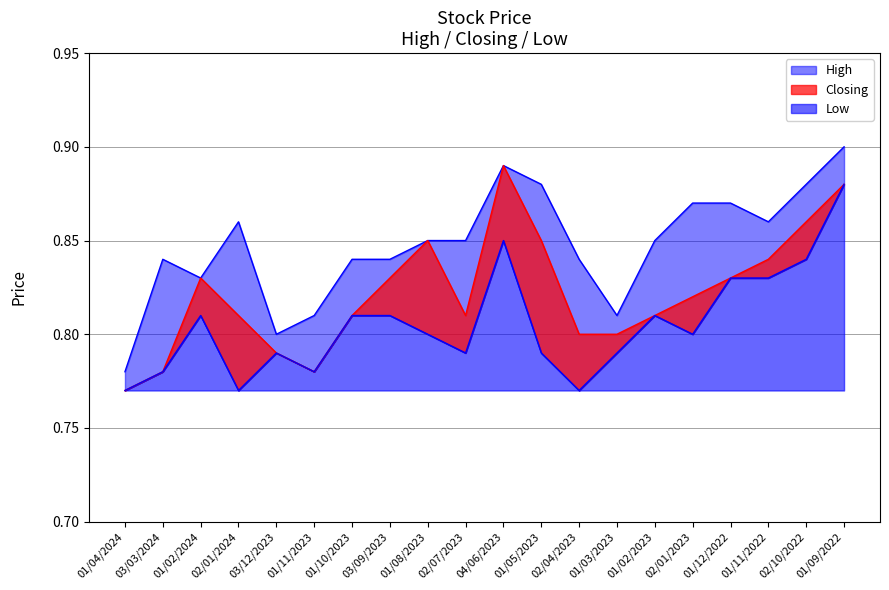

The Closing series shows 0.2 at 01/09/2022. True or false?

False